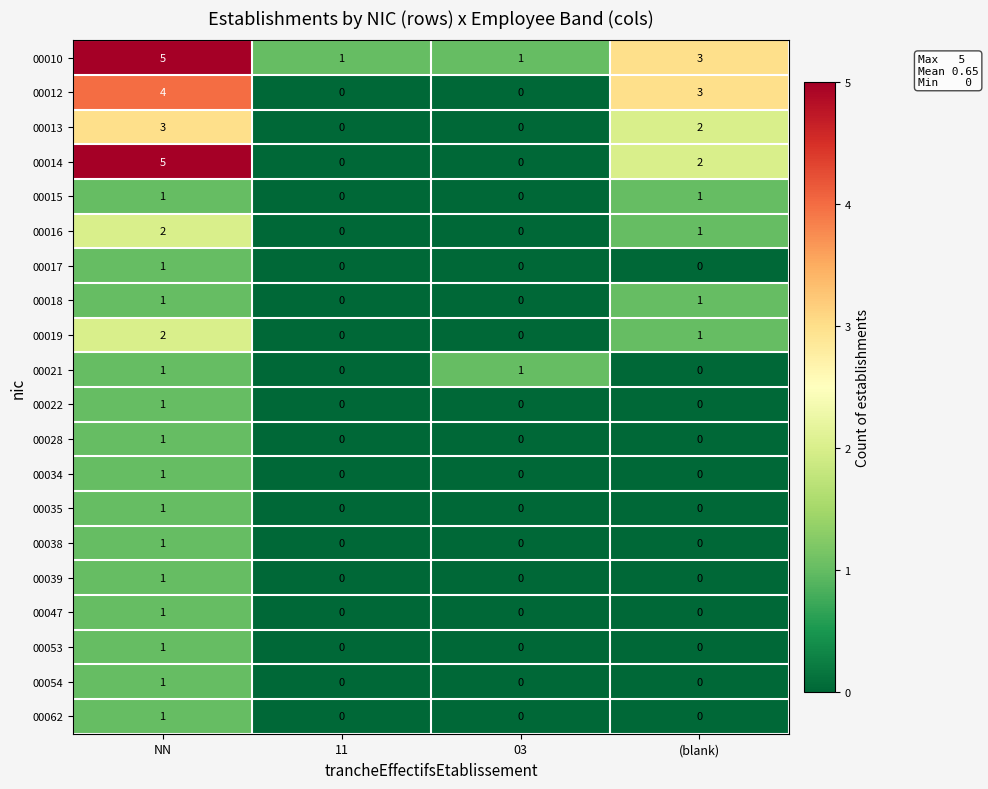

Between 03 and (blank), which series saw the biggest shift?

00012